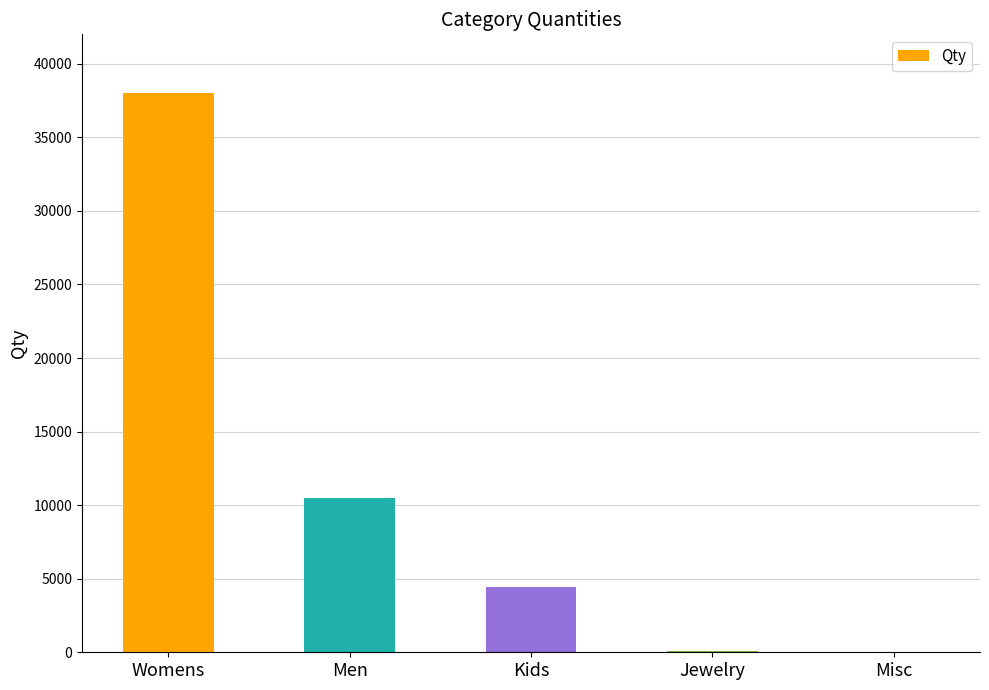

What value does the data have at Men?

10474